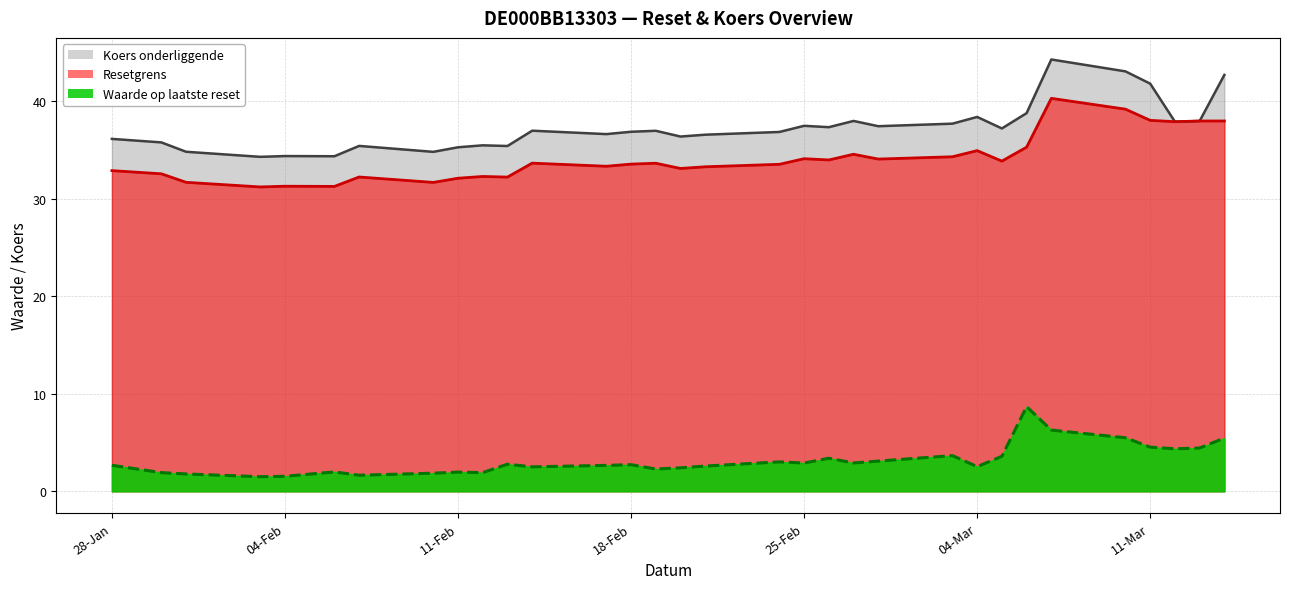

How many lines are shown in the chart?

3